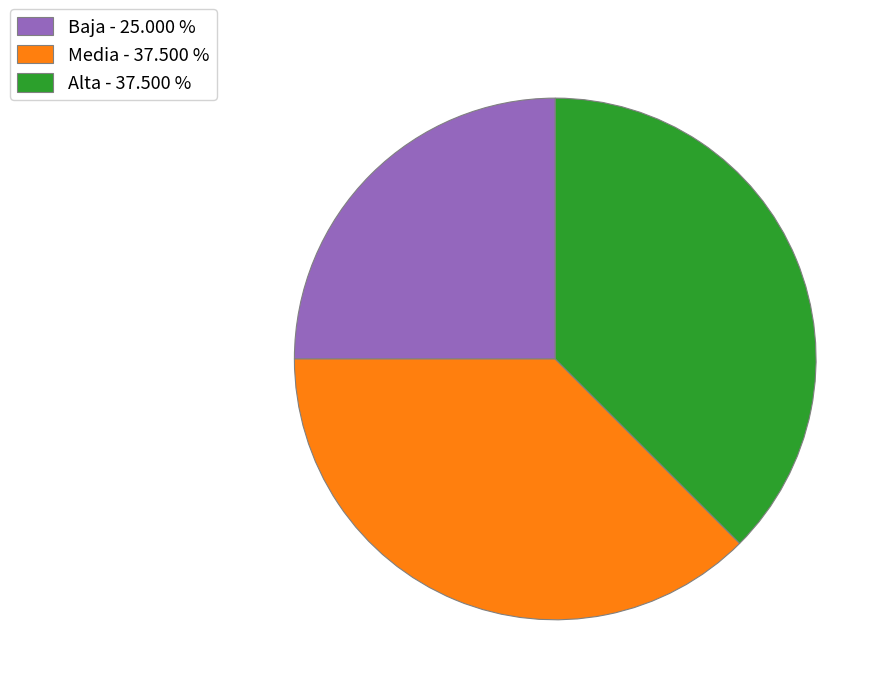

Approximately how many times larger is the value at Baja - 25.000 % compared to Alta - 37.500 %?

0.7